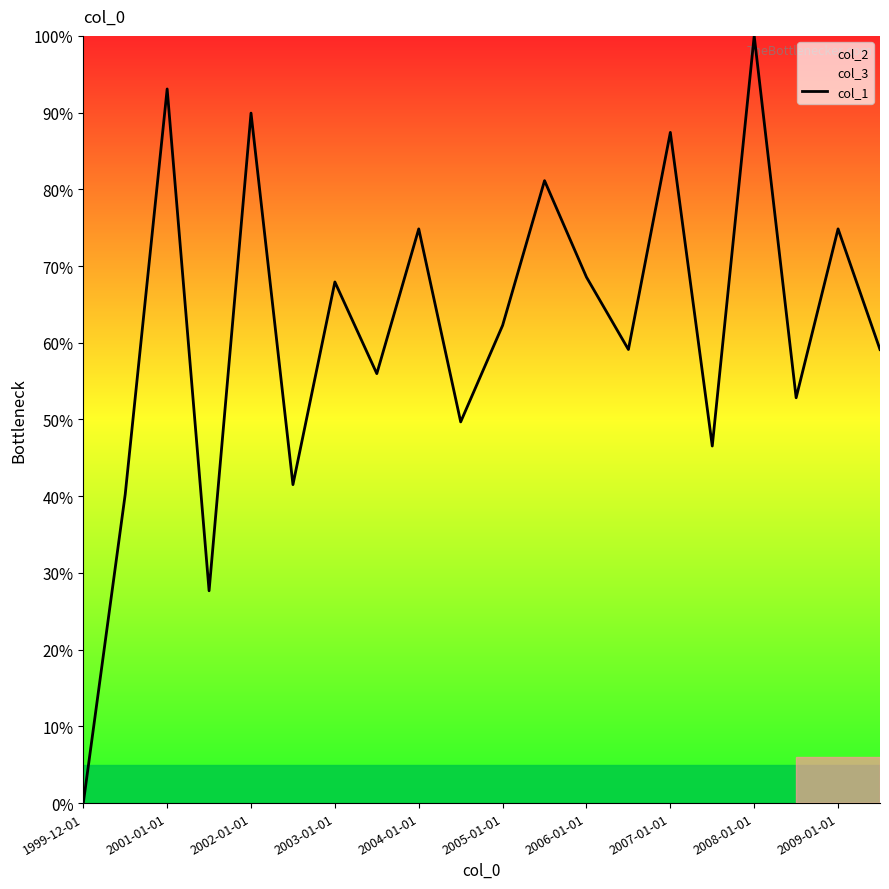

Is this an area chart (filled region under the line)?

No